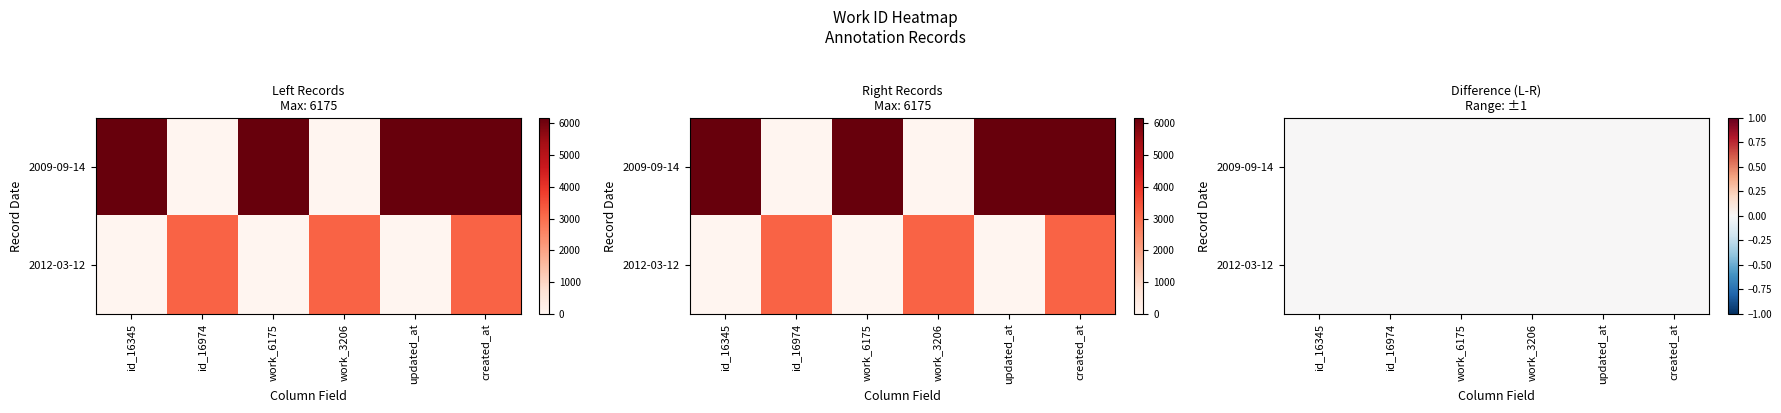

Between id_16974 and work_3206, which series saw the biggest shift?

2009